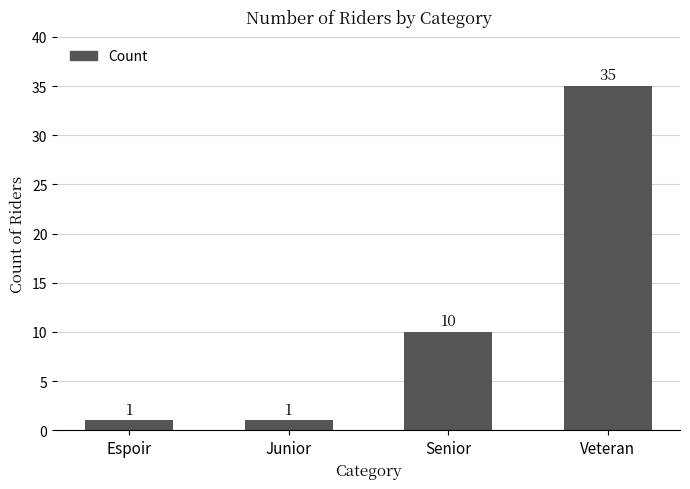

How many data points are less than 10?

2